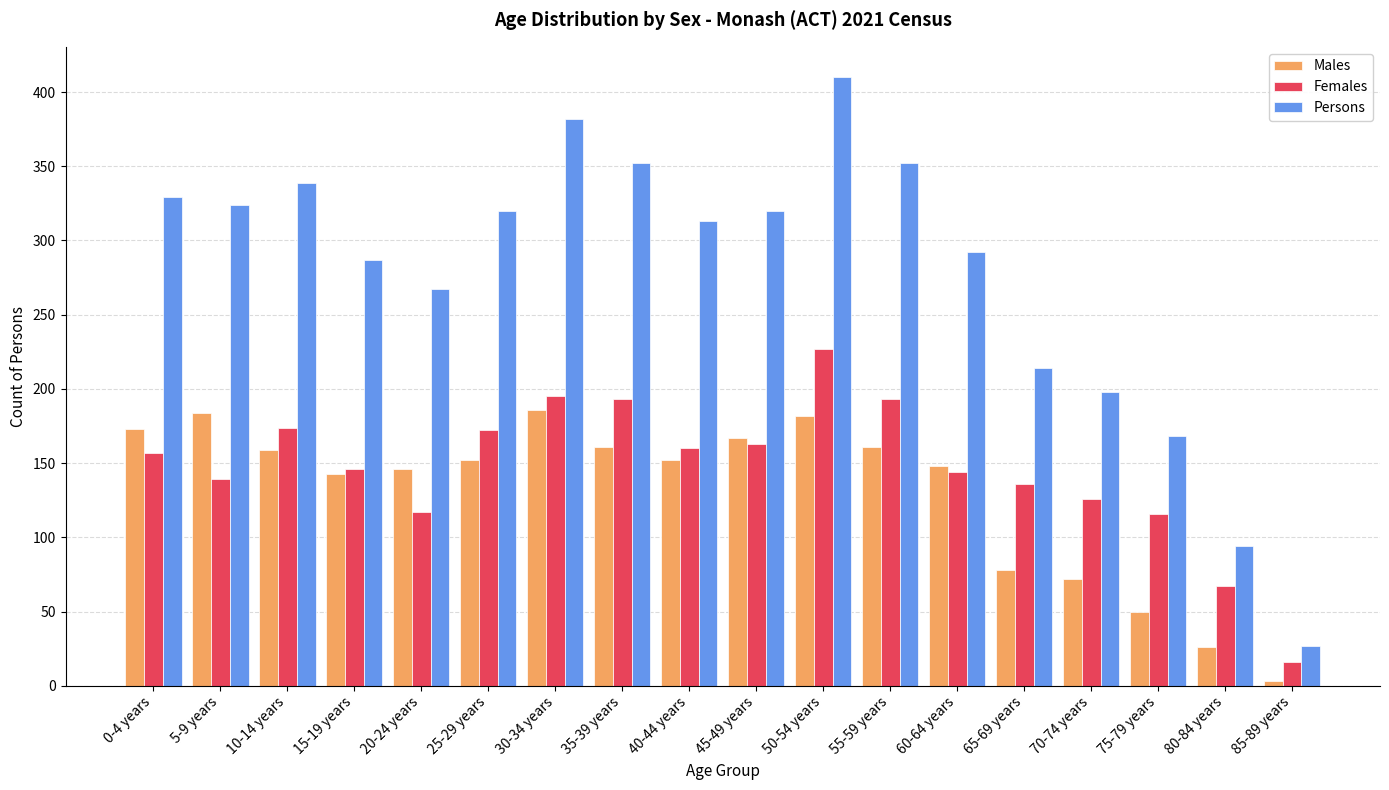

What is the difference between the second highest and second lowest values in the Males series?

158